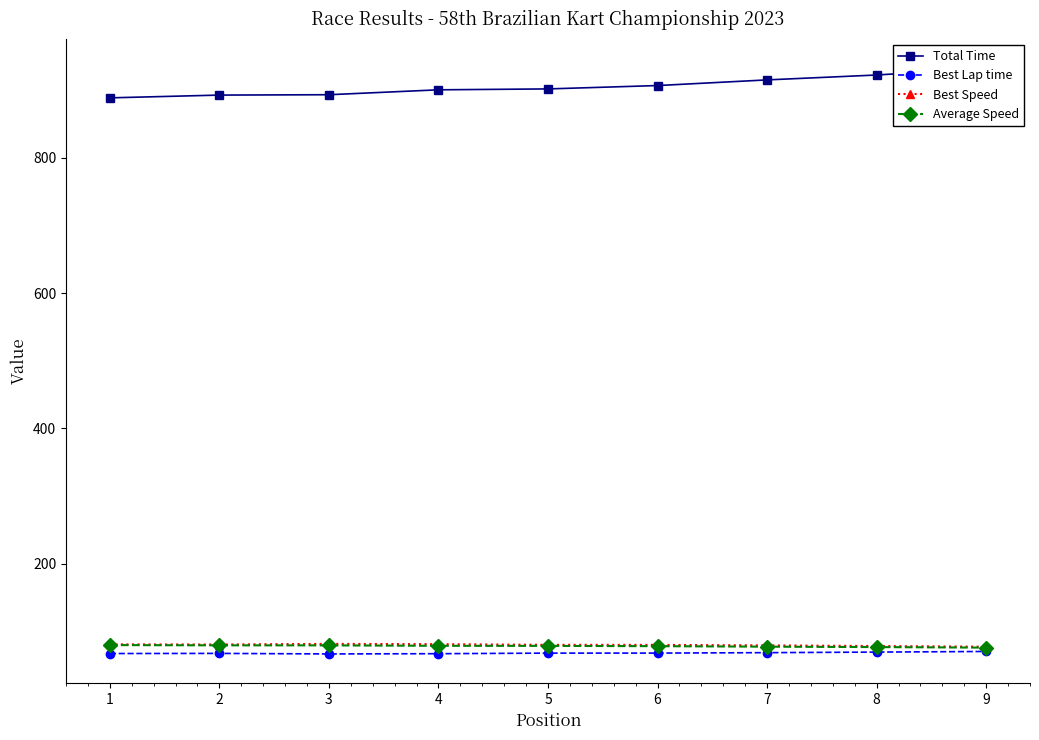

What is the difference between the maximum and minimum values in the Best Lap time series?

3.7